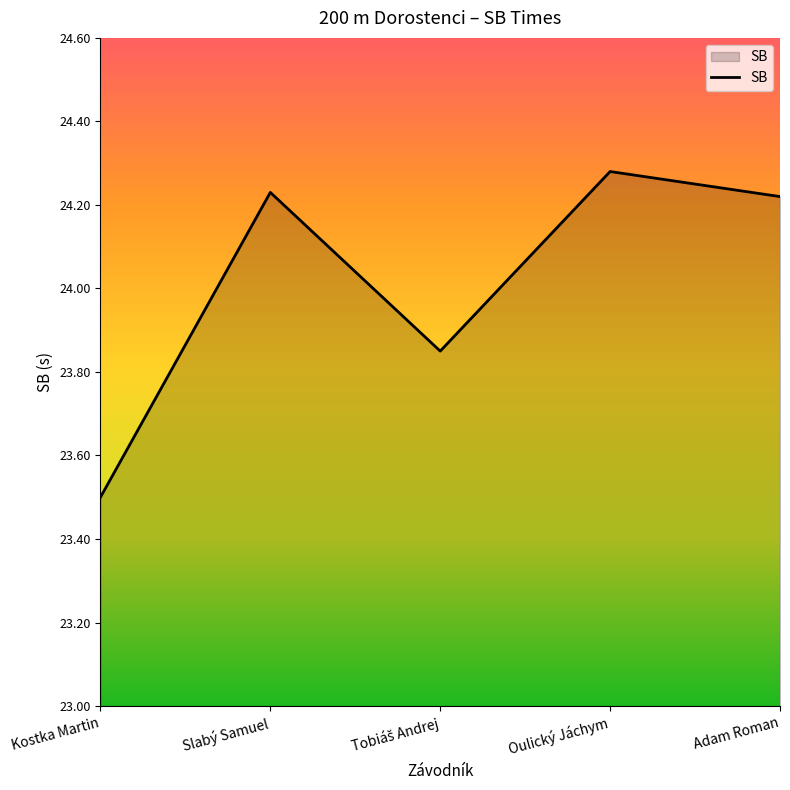

Is it true that the value at Adam Roman is 40.9?

False